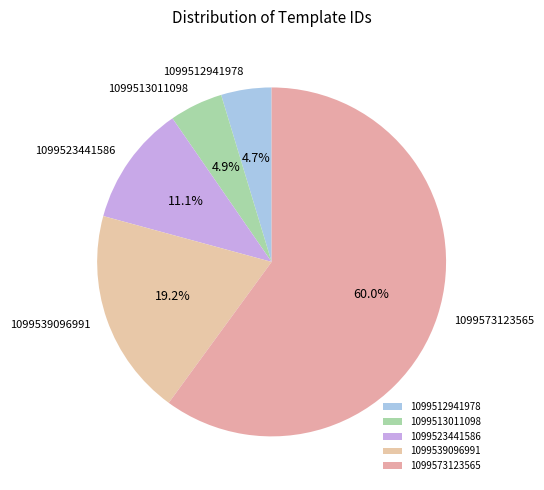

Is 1099573123565 the majority of the pie?

Yes